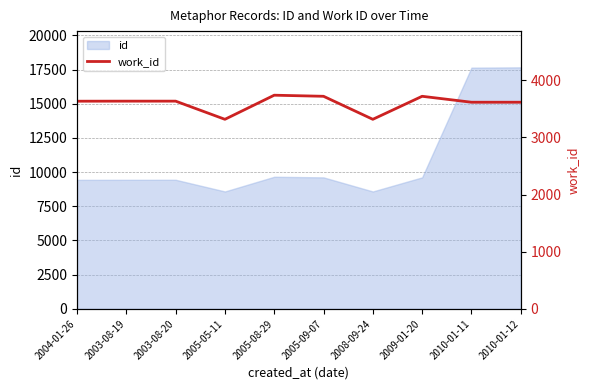

Reading left to right, list all the values displayed in this chart.

3635	3636	3636	3318	3740	3721	3318	3721	3617	3617